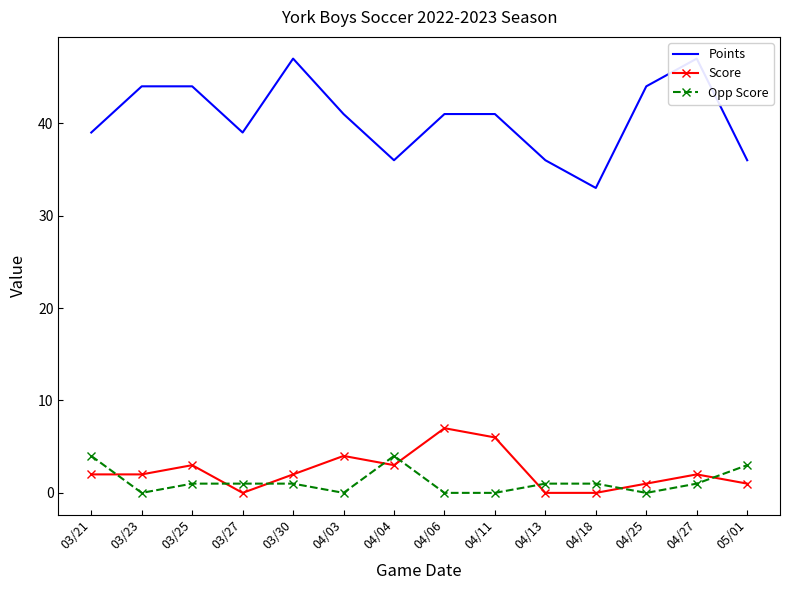

What is the sum of all Points values?

568